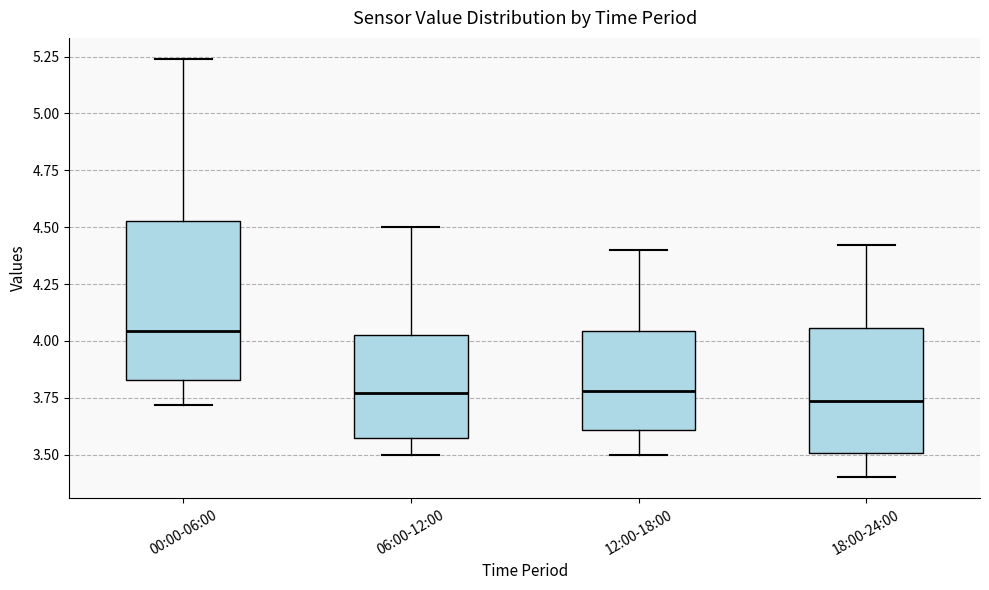

Comparing the boxes themselves (not the whiskers), which one is the tallest?

00:00-06:00